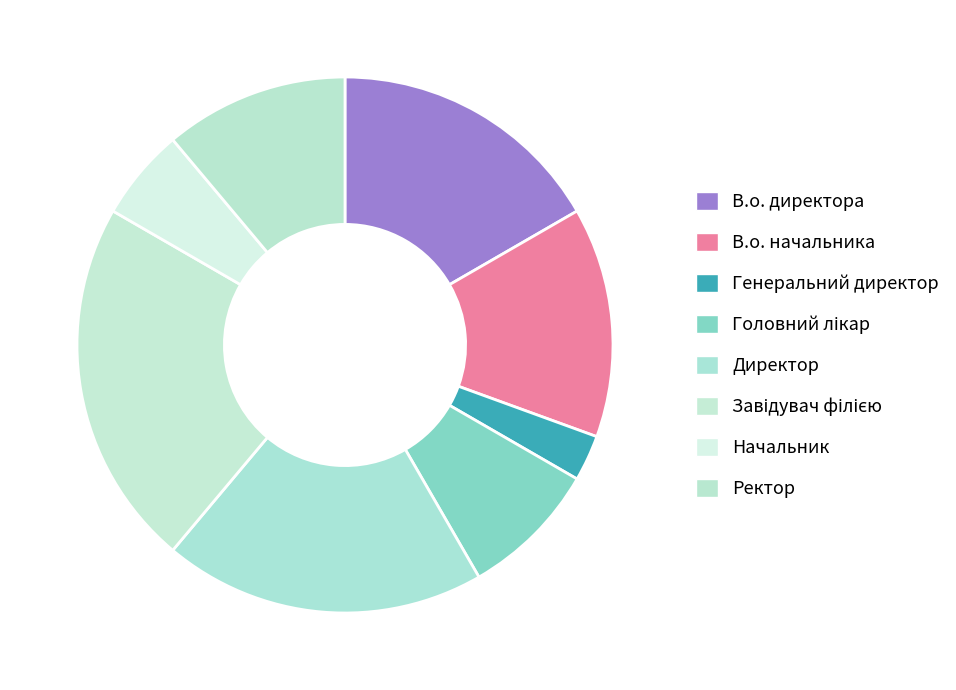

What percentage is the Директор slice, to the nearest percent?

19%